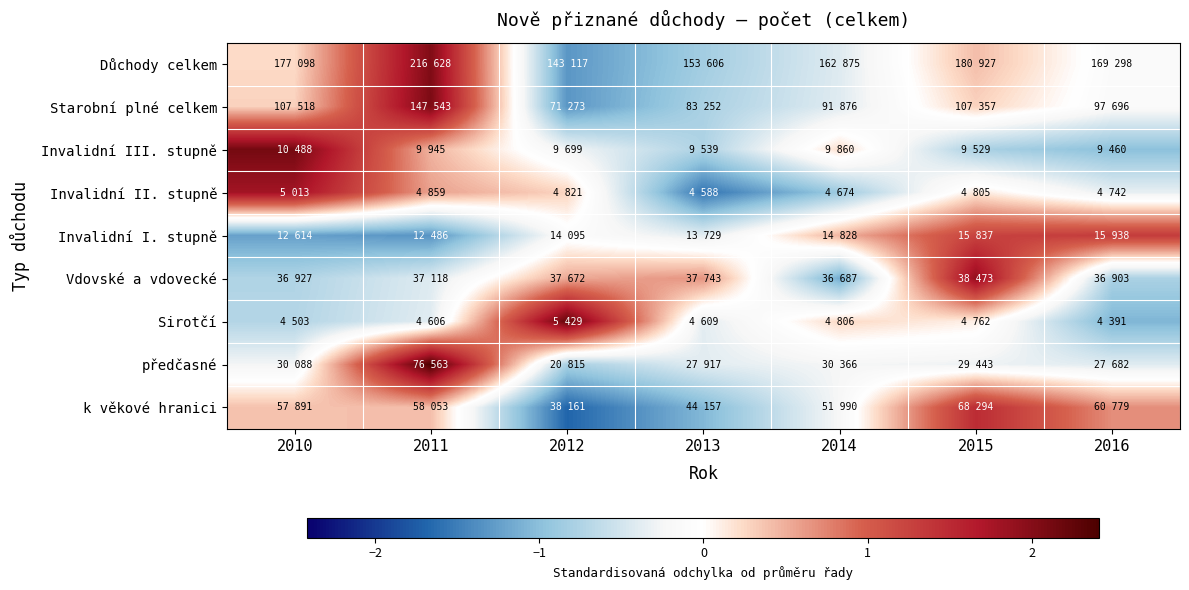

Which series changed the most between 2011 and 2012?

Starobní plné celkem